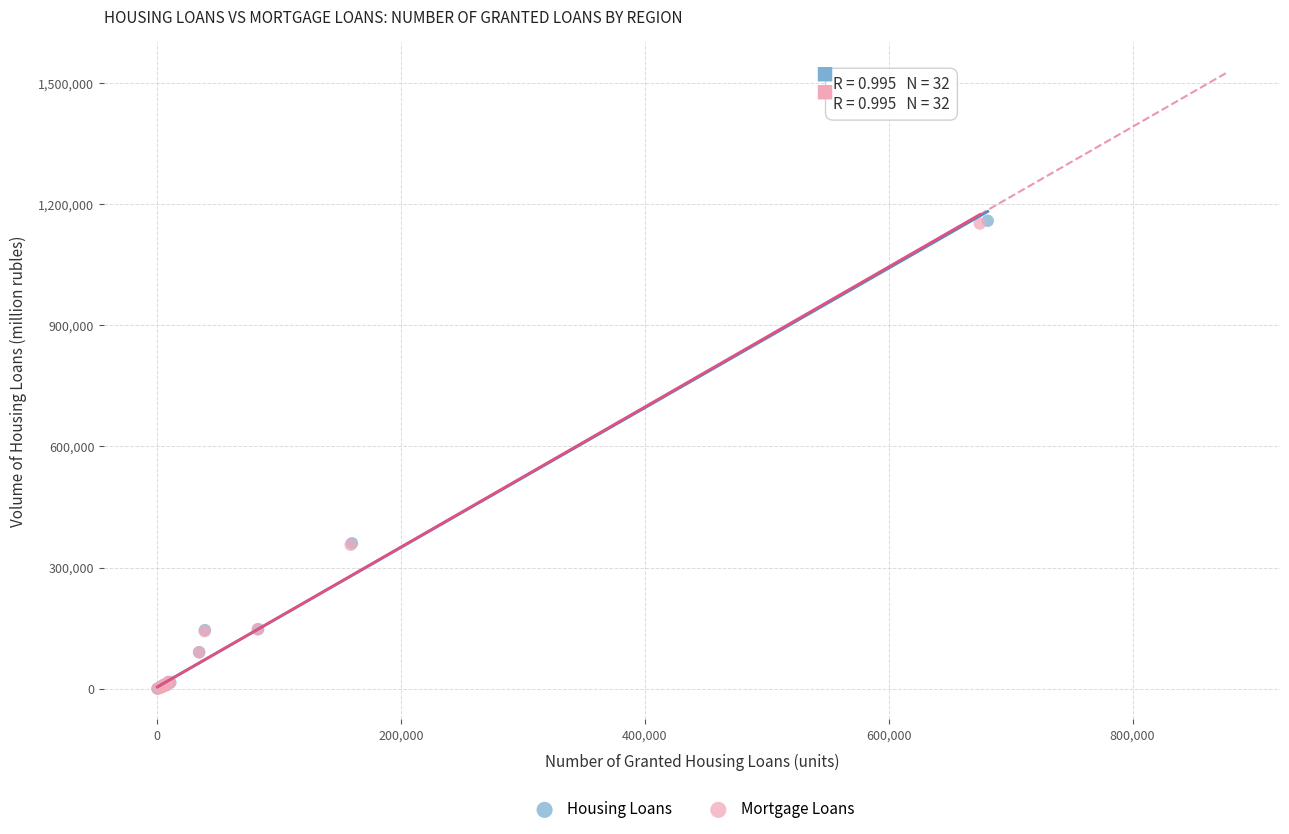

Which series has the largest Y range (max minus min)?

Housing Loans